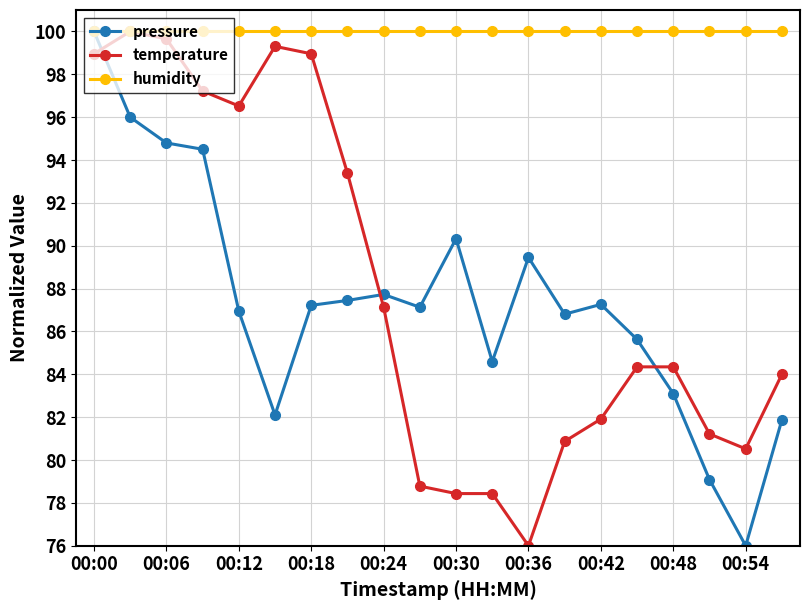

Is this an area chart (filled region under the line)?

No